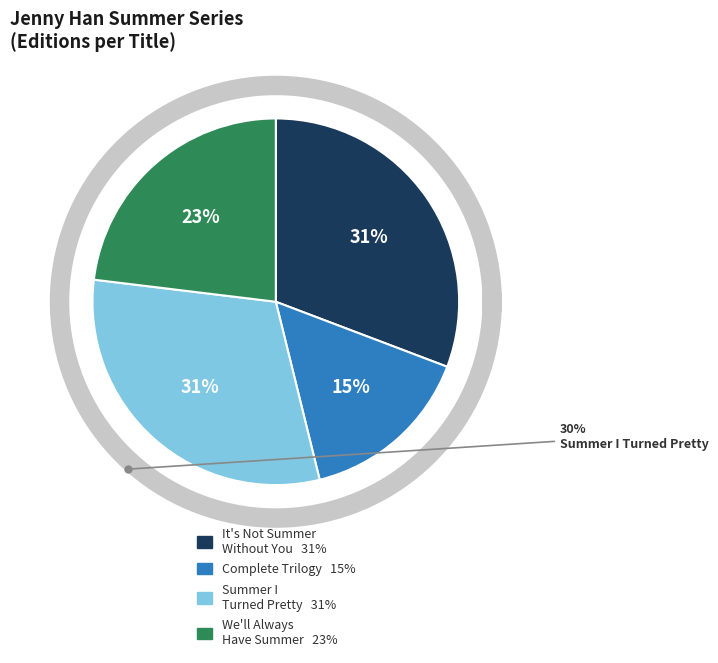

What percentage is the We'll Always Have Summer slice, to the nearest percent?

23%